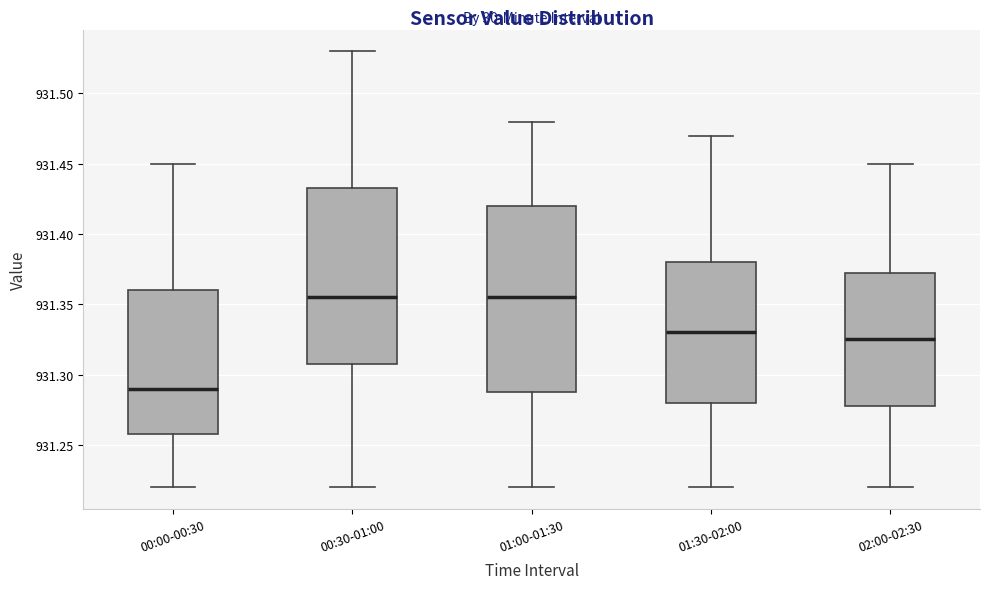

Which box has the lowest median line?

00:00-00:30